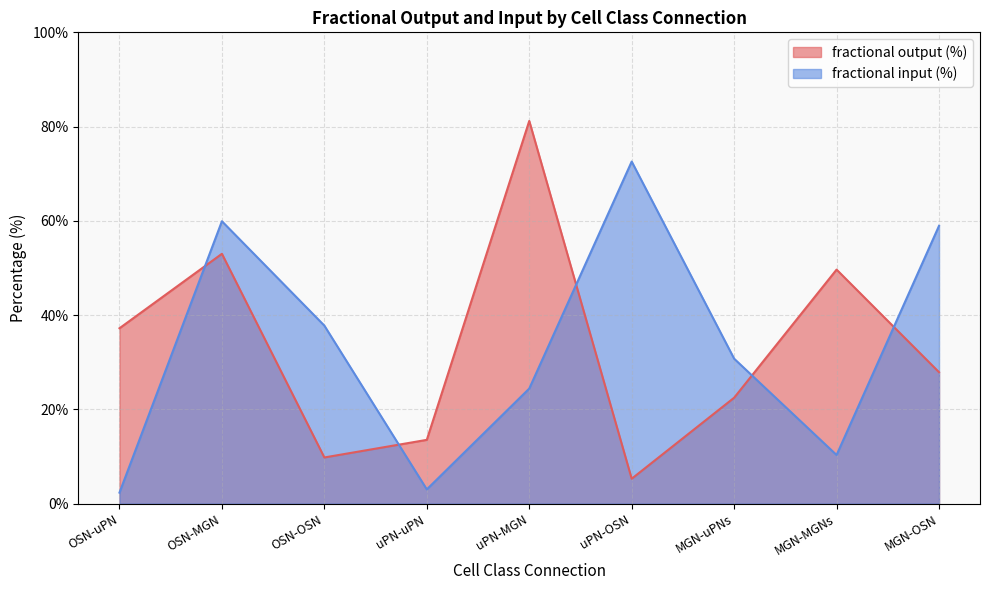

How many interior local valleys does the fractional output (%) series have?

2